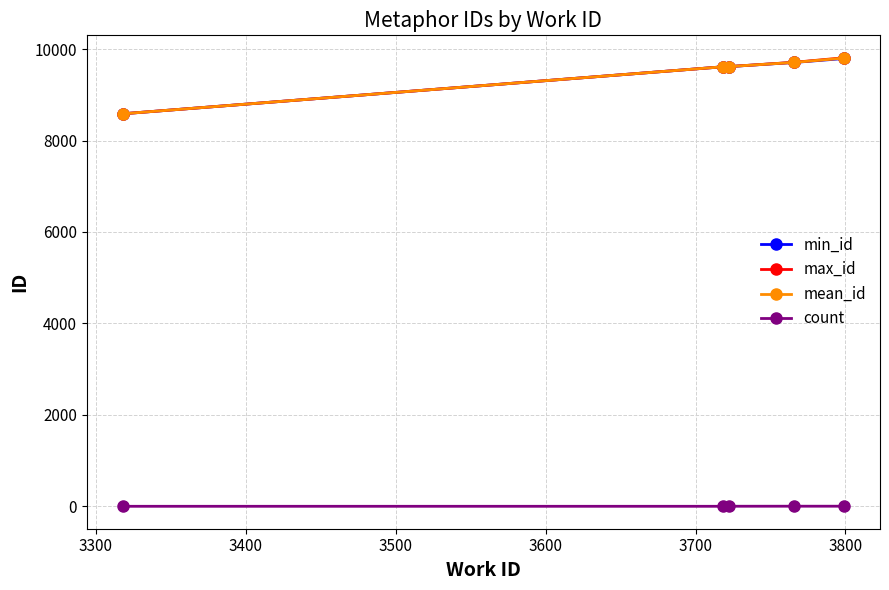

True or false: max_id and count cross at least once.

False